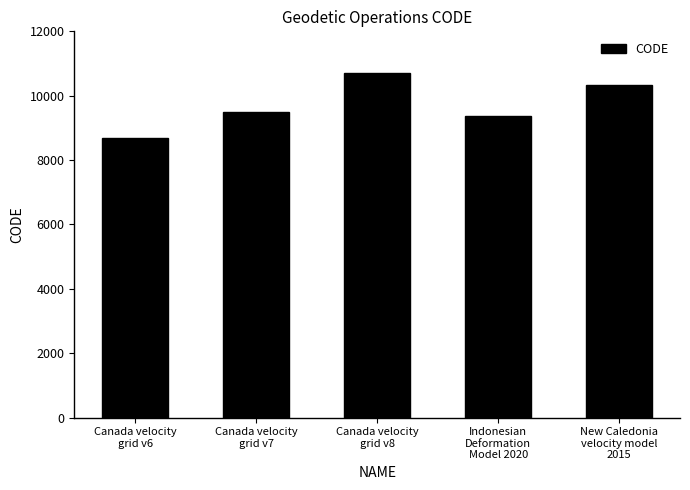

What is the change in value from Indonesian
Deformation
Model 2020 to New Caledonia
velocity model
2015?

+948